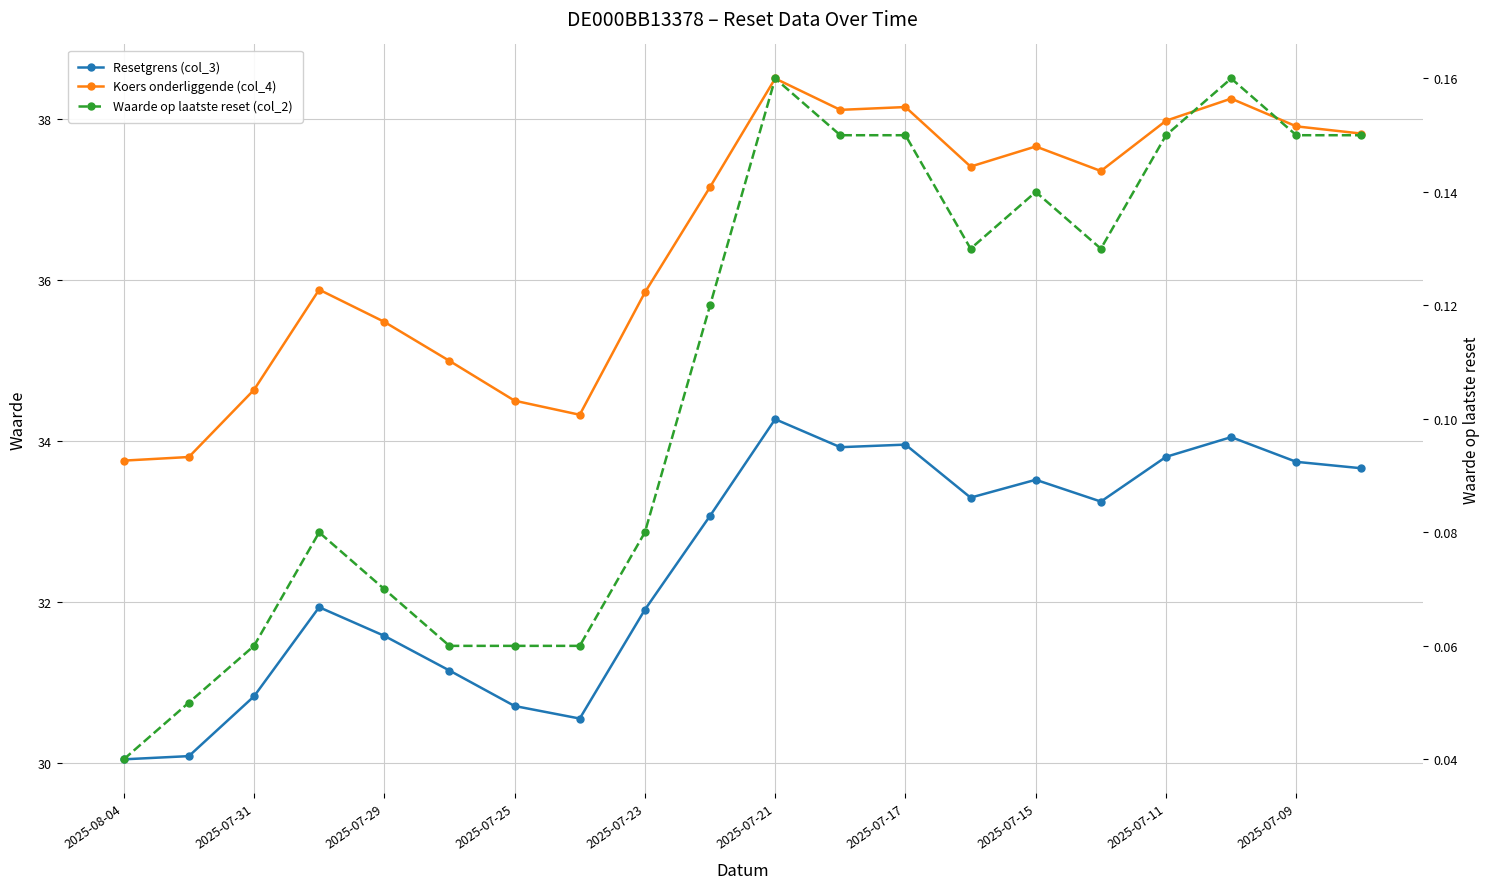

What are all the series names shown in the legend?

Resetgrens (col_3), Koers onderliggende (col_4), Waarde op laatste reset (col_2)